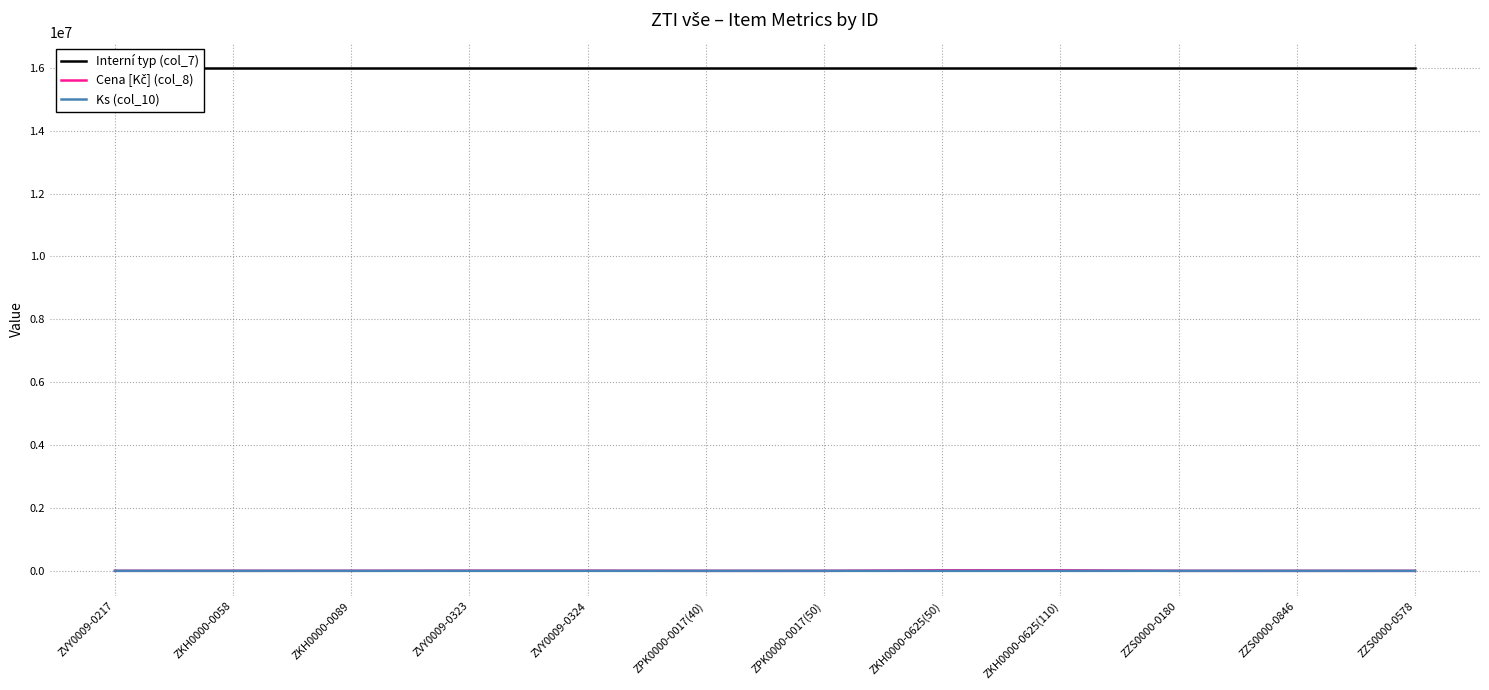

What are all the series names shown in the legend?

Interní typ (col_7), Cena [Kč] (col_8), Ks (col_10)